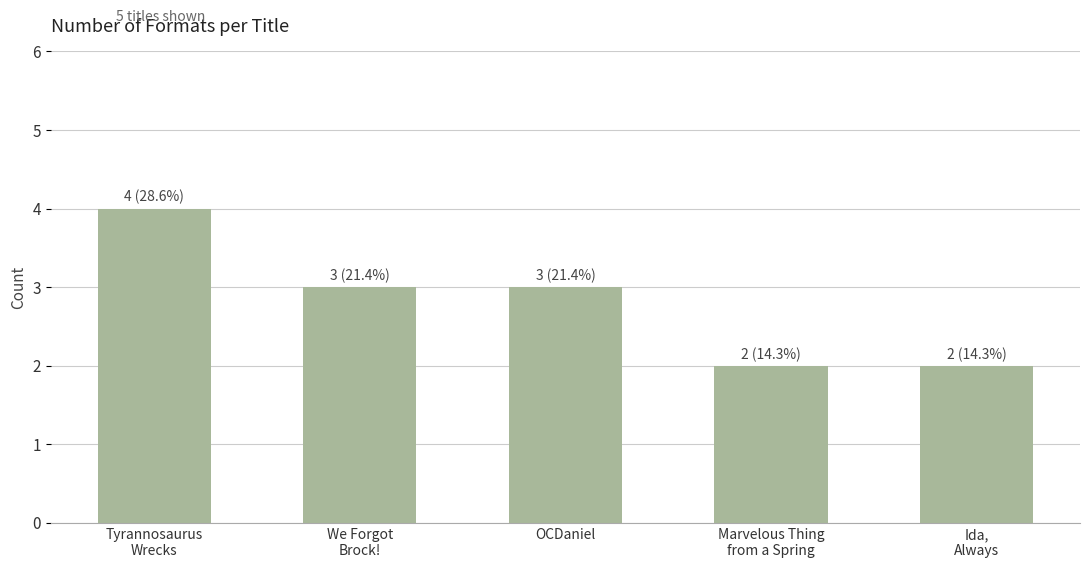

What is the change in value from Tyrannosaurus
Wrecks to OCDaniel?

-1